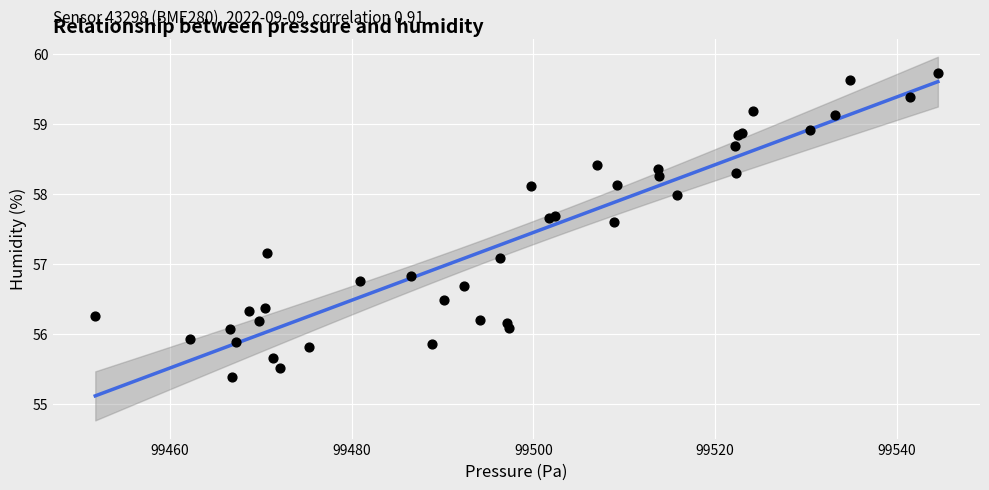

What Y value in the scatter plot is closest to 57?

57.1